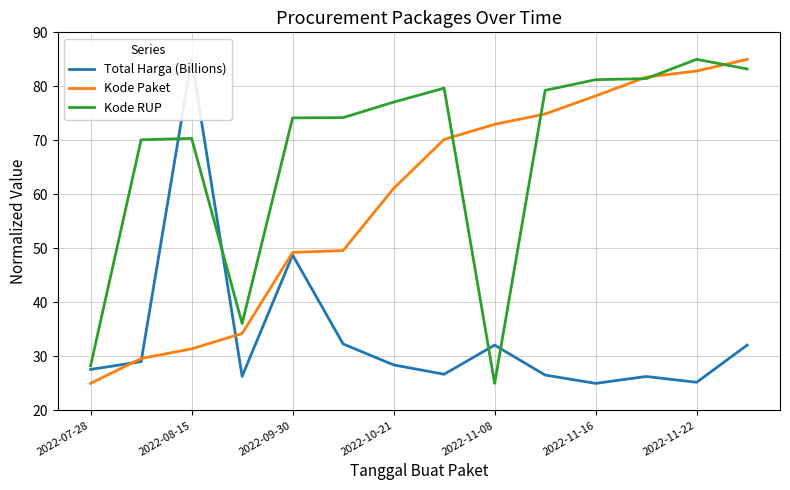

What are all the series names shown in the legend?

Total Harga (Billions), Kode Paket, Kode RUP